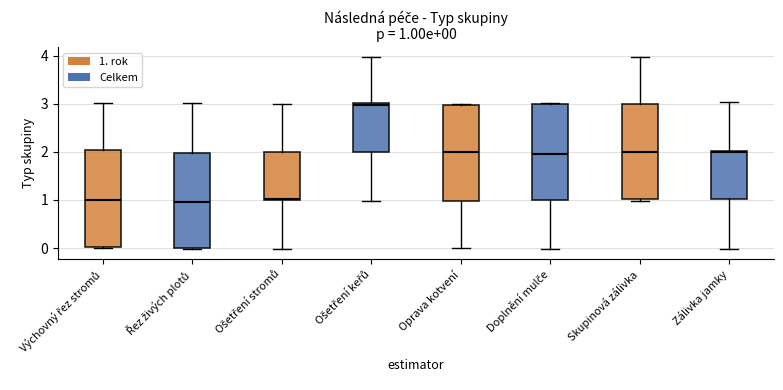

Which box's median line is the highest?

Ošetření keřů